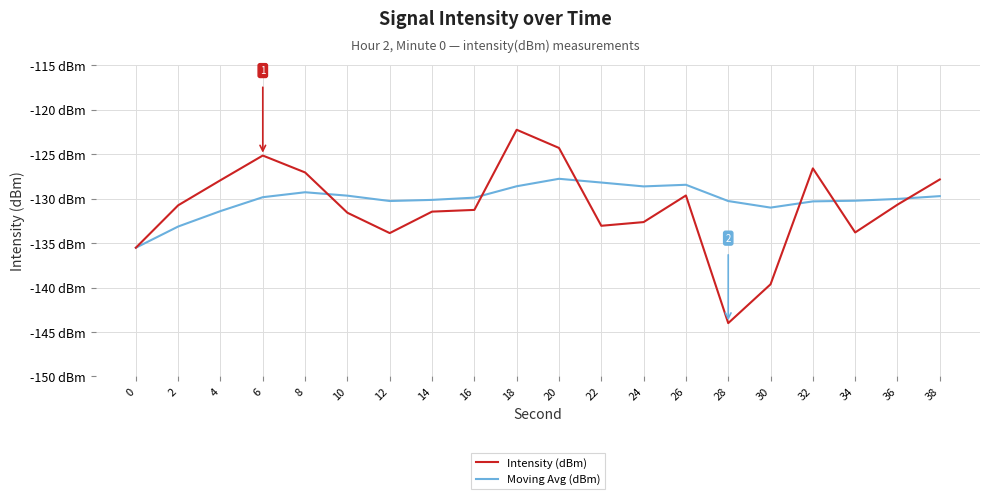

What is the sum of the Moving Avg (dBm) values at 14 and 26?

-258.6